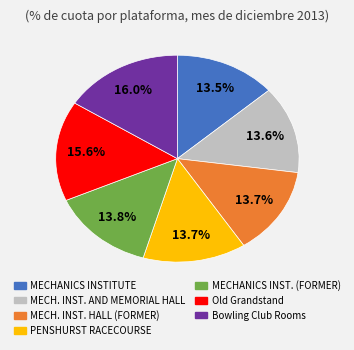

Is there any slice that represents more than half of the pie?

No